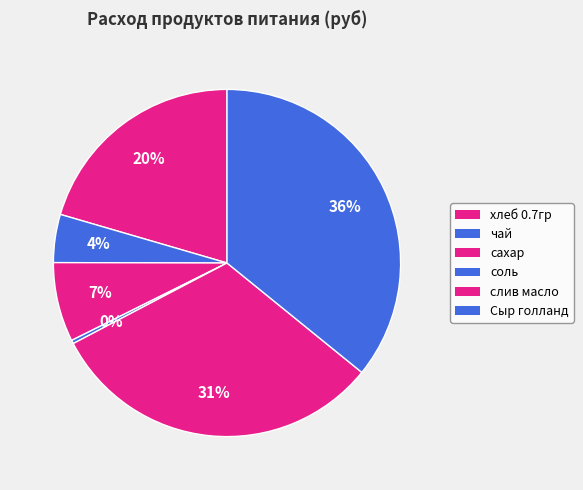

Is there a majority slice in this chart?

No